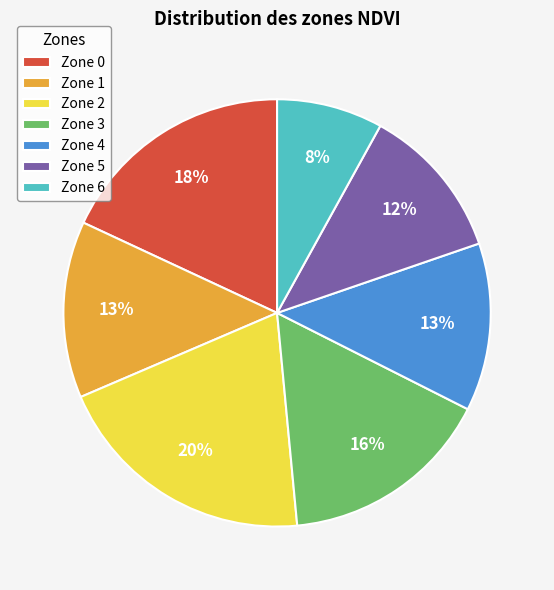

To the nearest percent, what is the difference between the Zone 4 and Zone 5 slice percentages?

1%